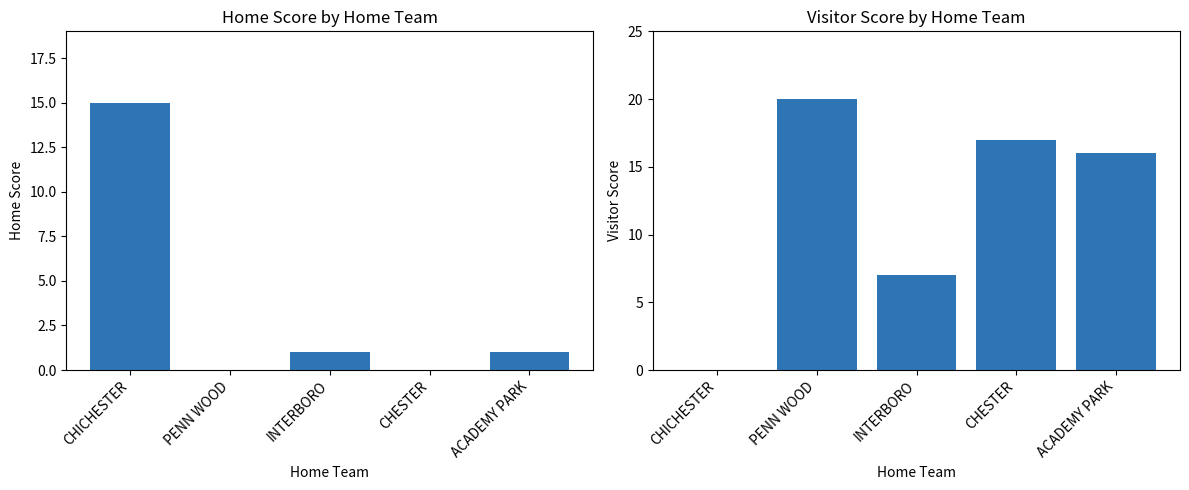

The Home Score series shows 1 at INTERBORO. True or false?

True